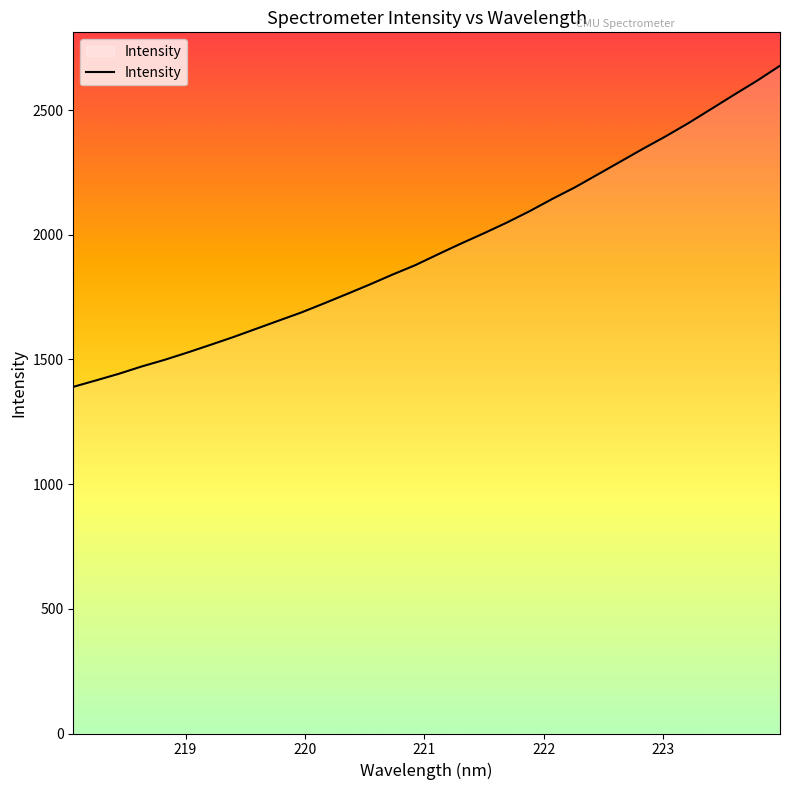

What is the difference between the maximum and minimum values?

1287.7